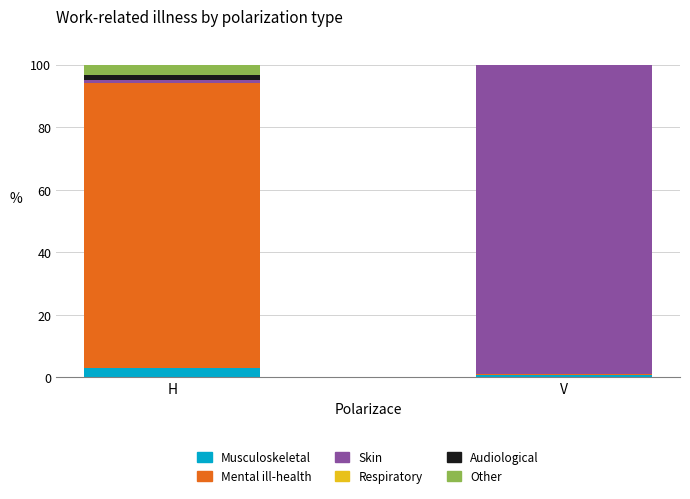

The Musculoskeletal series shows 2.9 at H. True or false?

True